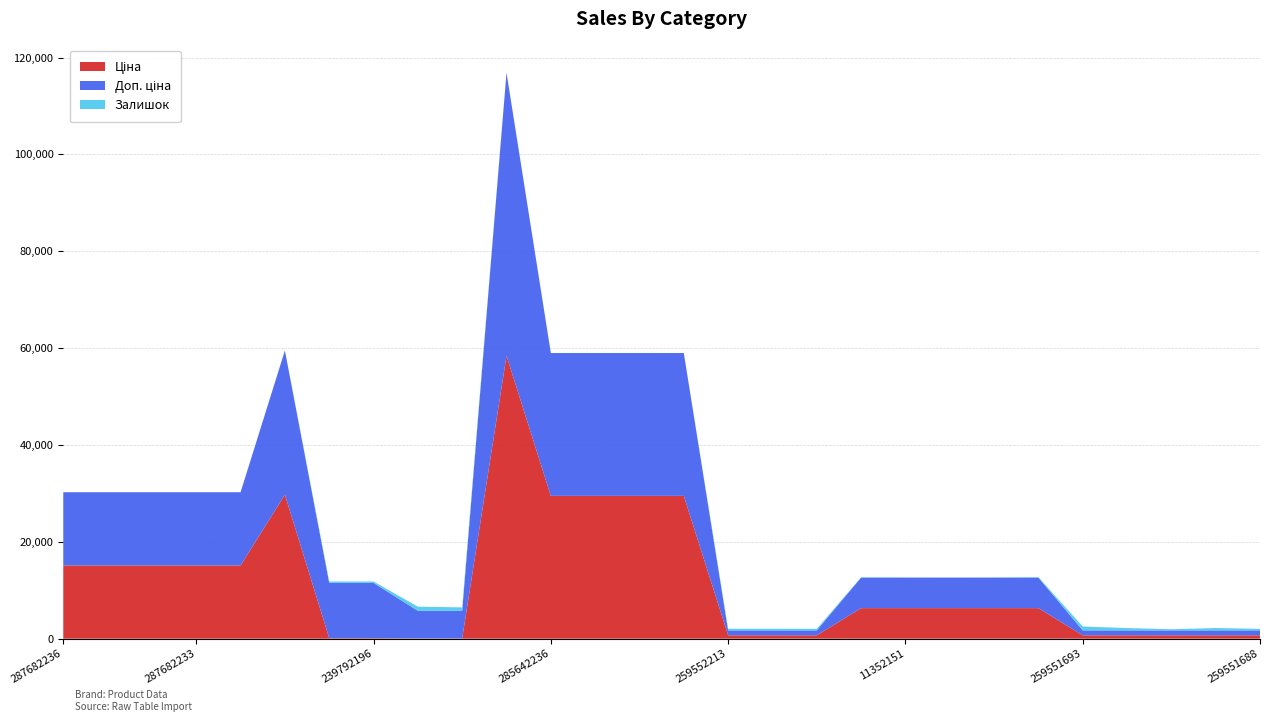

Reading left to right, list all the values displayed in this chart.

Ціна: 15120.0	15120.0	15120.0	15120.0	15120.0	29747.2	114.1	114.1	57.0	57.0	58426.5	29491.5	29491.5	29491.5	29491.5	693.7	693.7	693.7	6308.8	6308.8	6308.8	6308.8	6308.8	693.7	693.7	693.7	693.7	693.7
Доп. ціна: 15120.0	15120.0	15120.0	15120.0	15120.0	29747.2	11410.0	11410.0	5705.0	5705.0	58426.5	29491.5	29491.5	29491.5	29491.5	1024.6	1024.6	1024.6	6308.8	6308.8	6308.8	6308.8	6308.8	1024.6	1024.6	1024.6	1024.6	1024.6
Залишок: 0.0	0.0	0.0	0.0	0.0	0.0	289.0	290.0	845.0	698.0	12.0	11.0	11.0	13.0	4.0	330.0	333.0	322.0	65.0	30.0	16.0	28.0	102.0	796.0	475.0	237.0	481.0	310.0